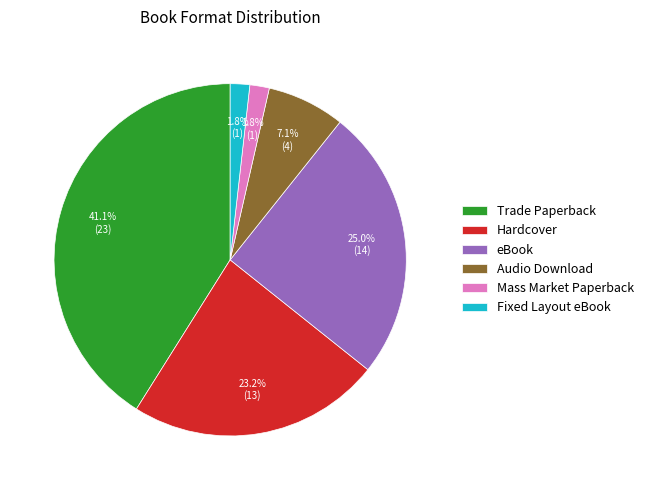

The Trade Paperback slice represents 41% of the pie. True or false?

True